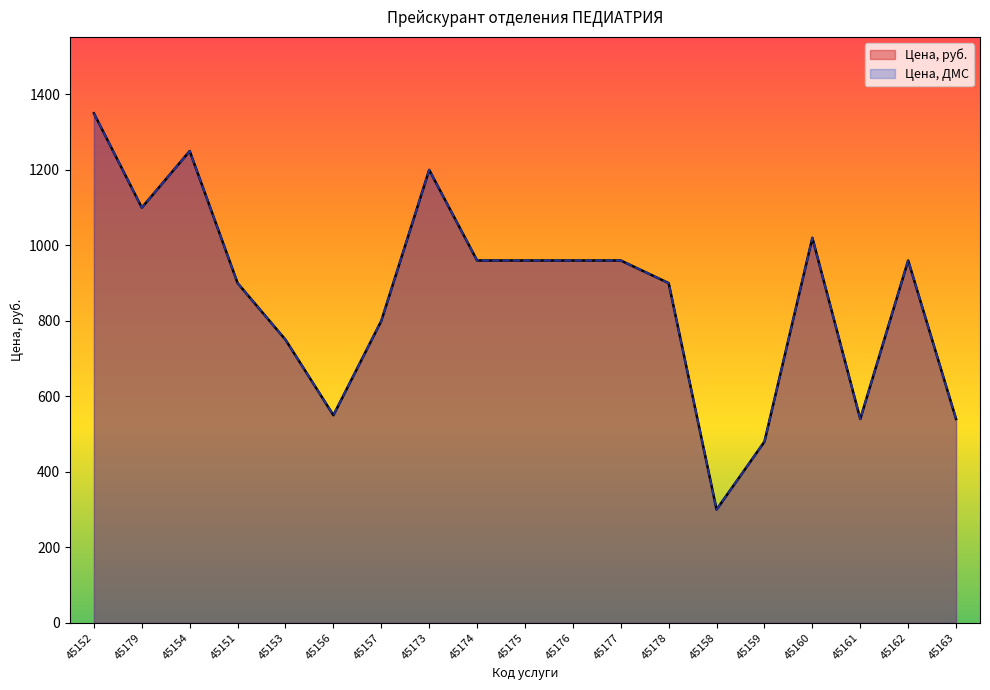

What is the average value of the Цена, руб. series?

867